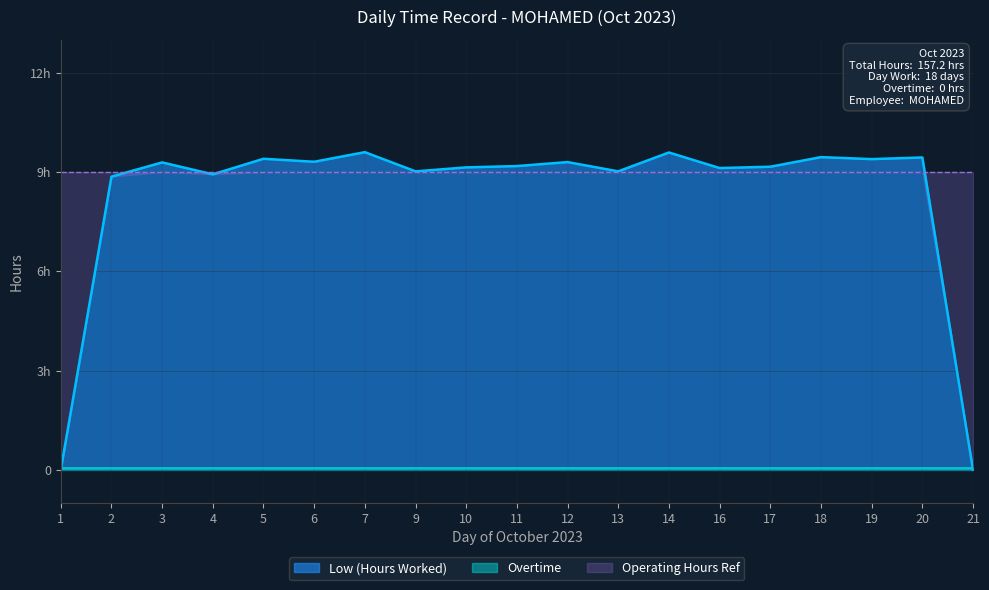

True or false: Low (Hours Worked) and Overtime intersect in this chart.

False